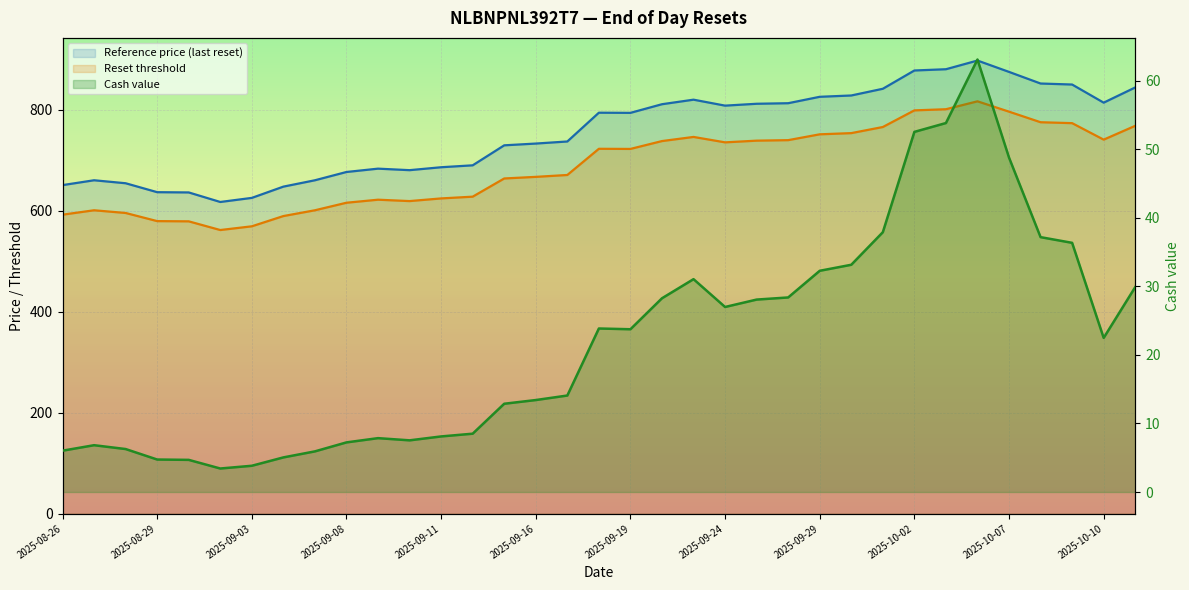

Which series changed the most between 2025-09-19 and 2025-10-08?

Reset threshold